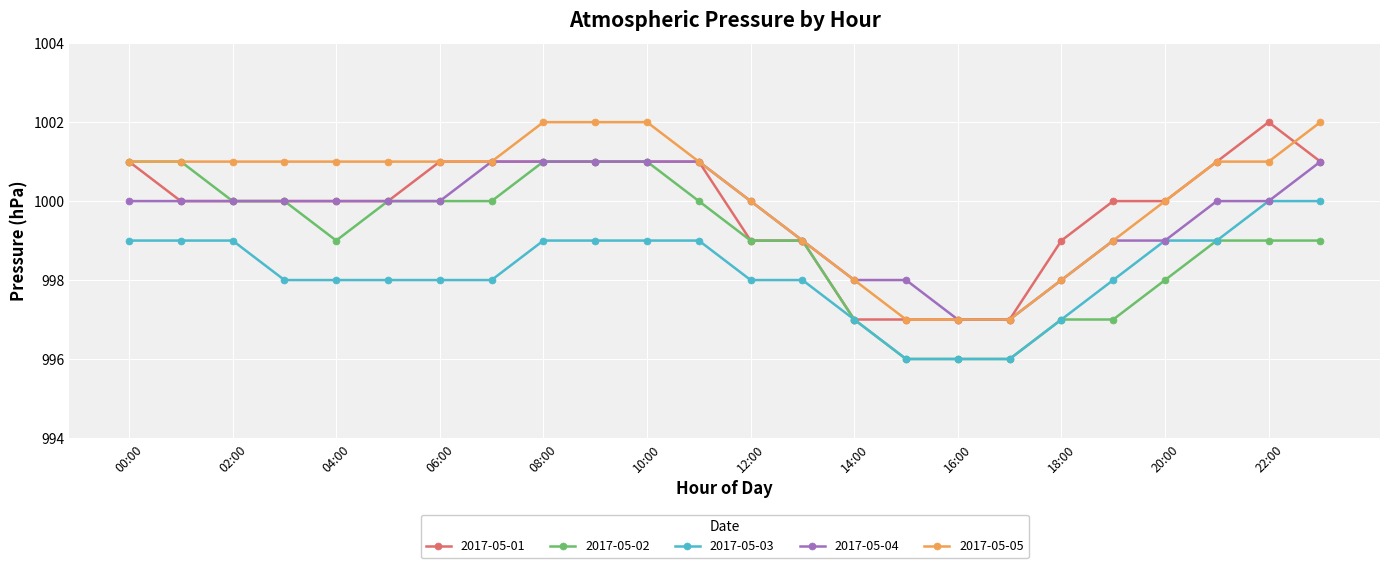

True or false: 2017-05-05 and 2017-05-03 intersect in this chart.

False